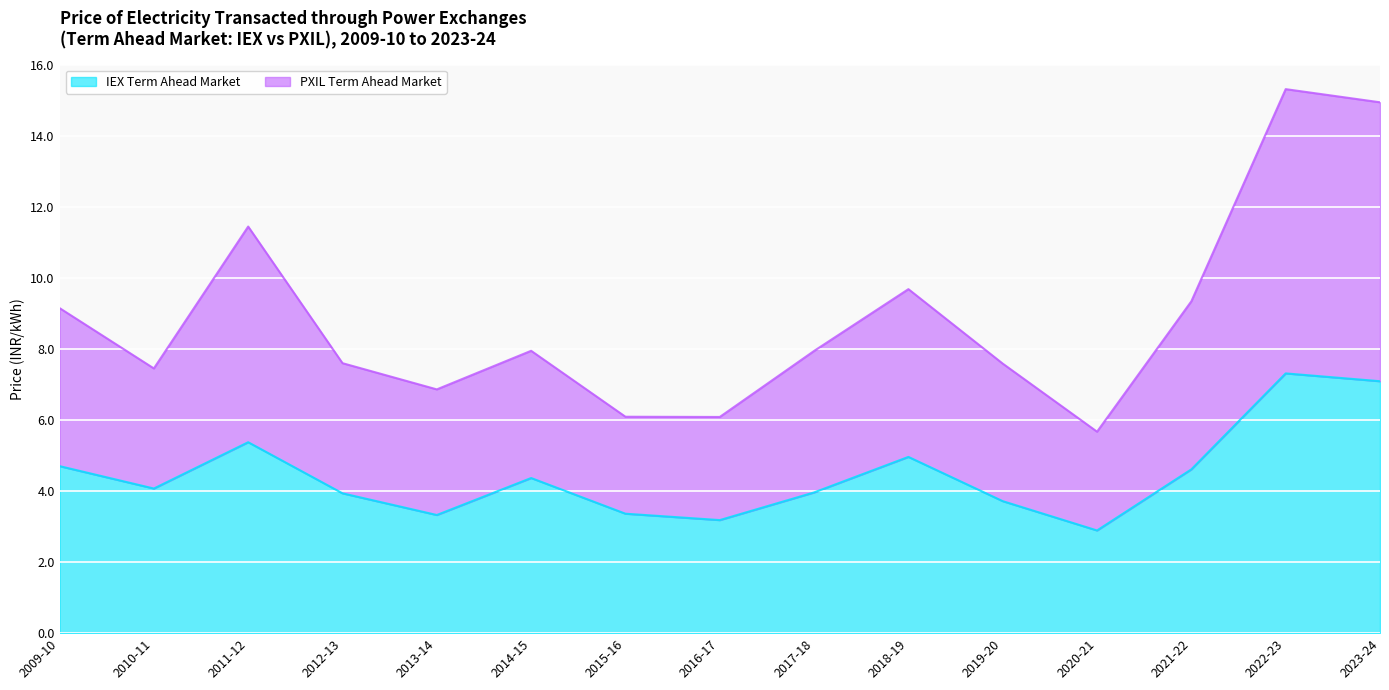

At which category does IEX Term Ahead Market reach its first local peak?

2011-12